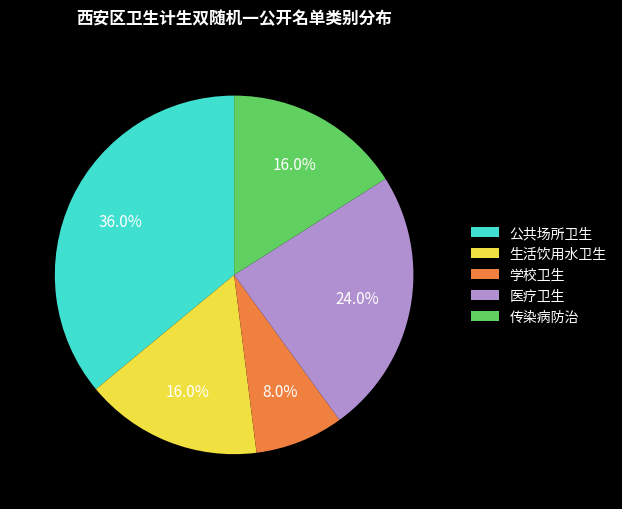

To the nearest percent, what is the combined percentage of 生活饮用水卫生 and 学校卫生?

24%